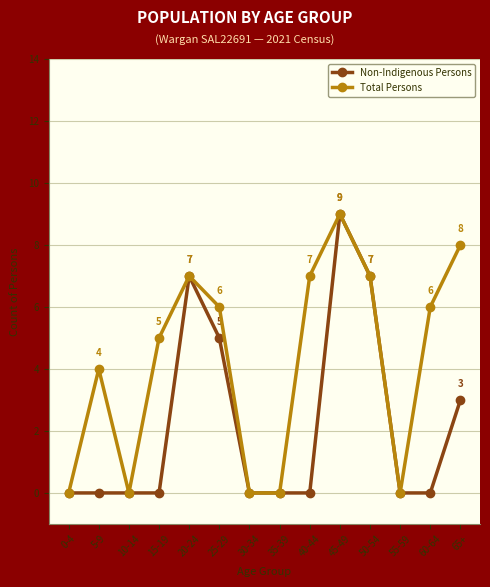

At which category is the sum across all series the highest?

45-49